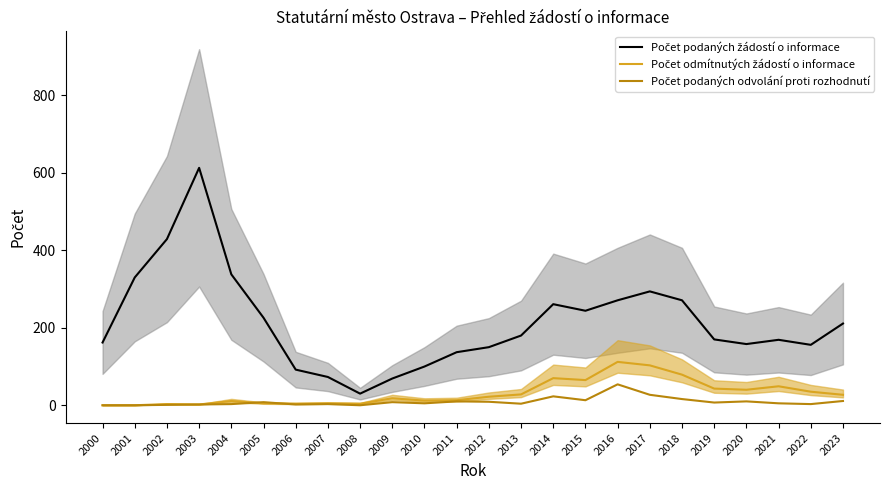

Between 2006 and 2003, which is larger?

2003